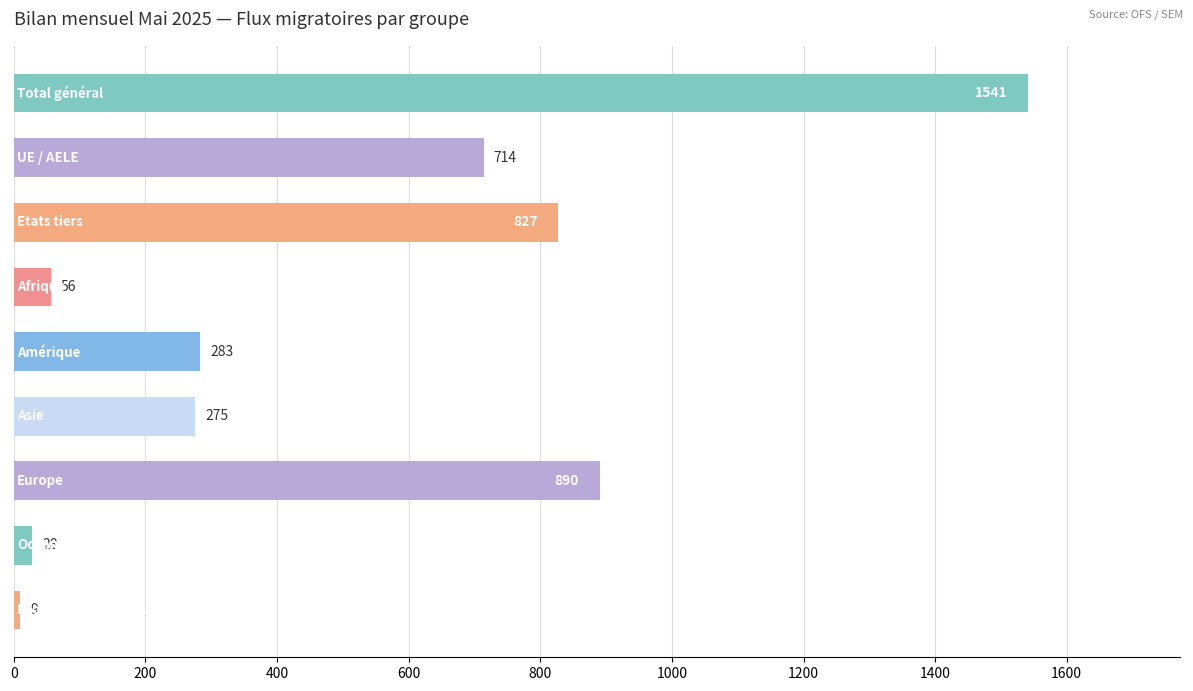

What is the value of the 2nd bar from the top?

714